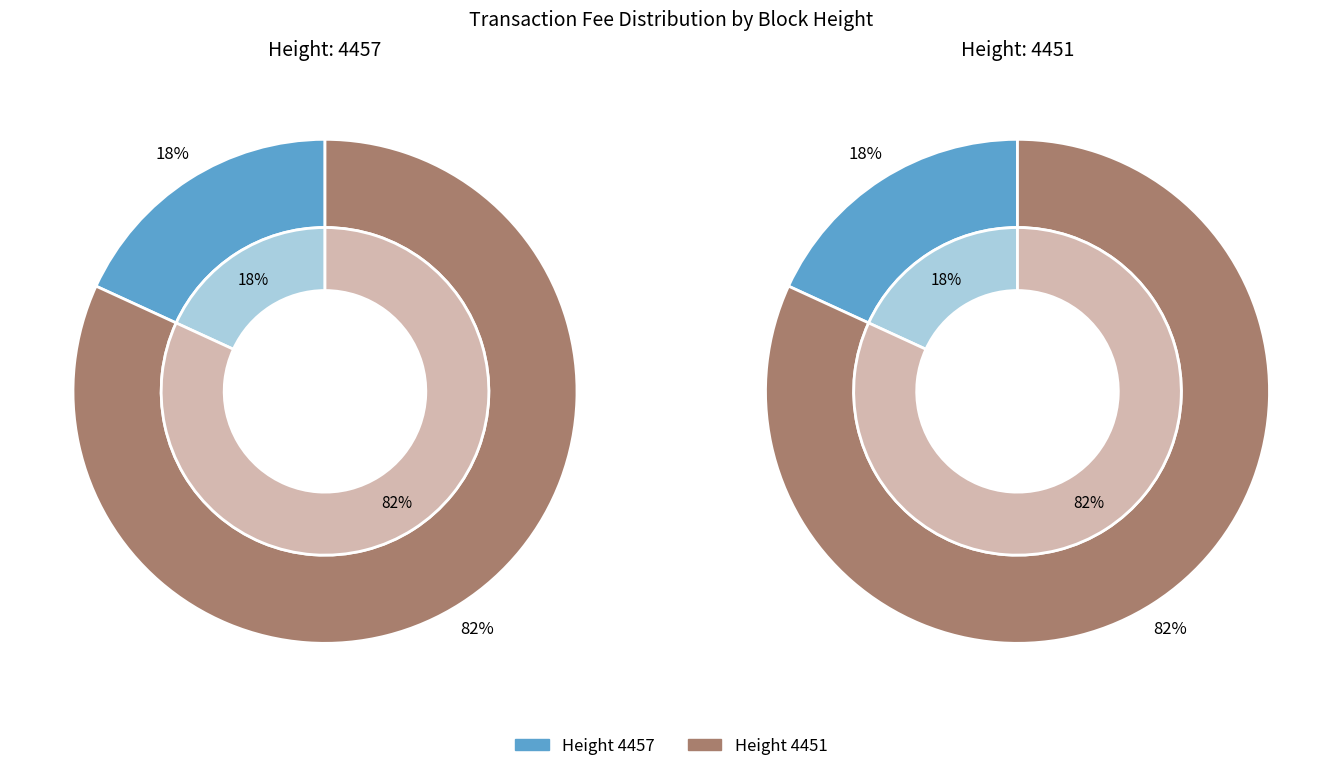

Combined, do 4451 and 4457 account for over 50%?

Yes